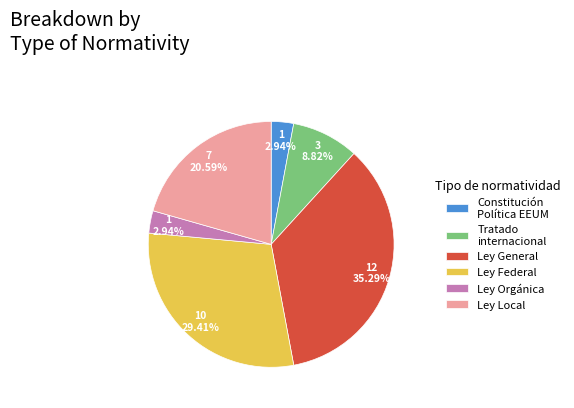

Is there any slice that represents more than half of the pie?

No